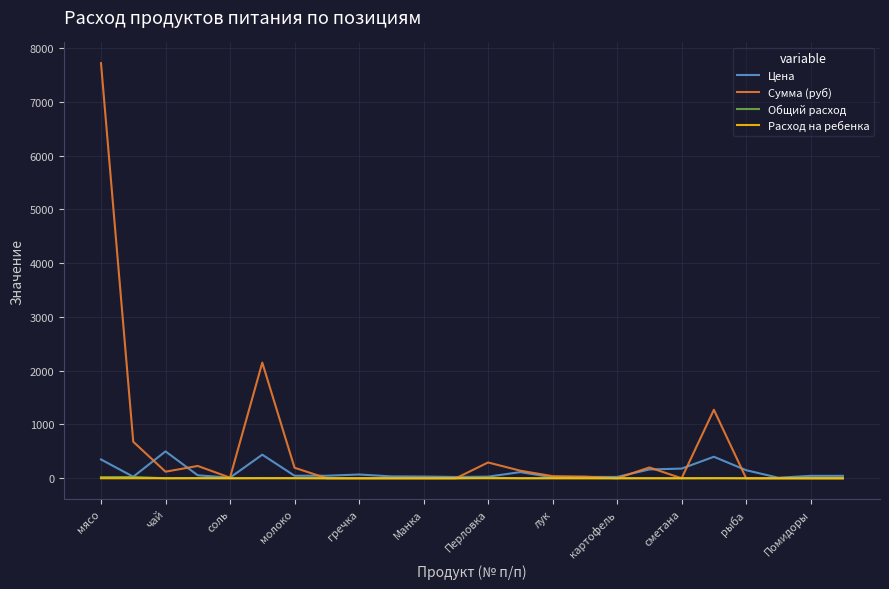

Which series has the largest total across all categories?

Сумма (руб)